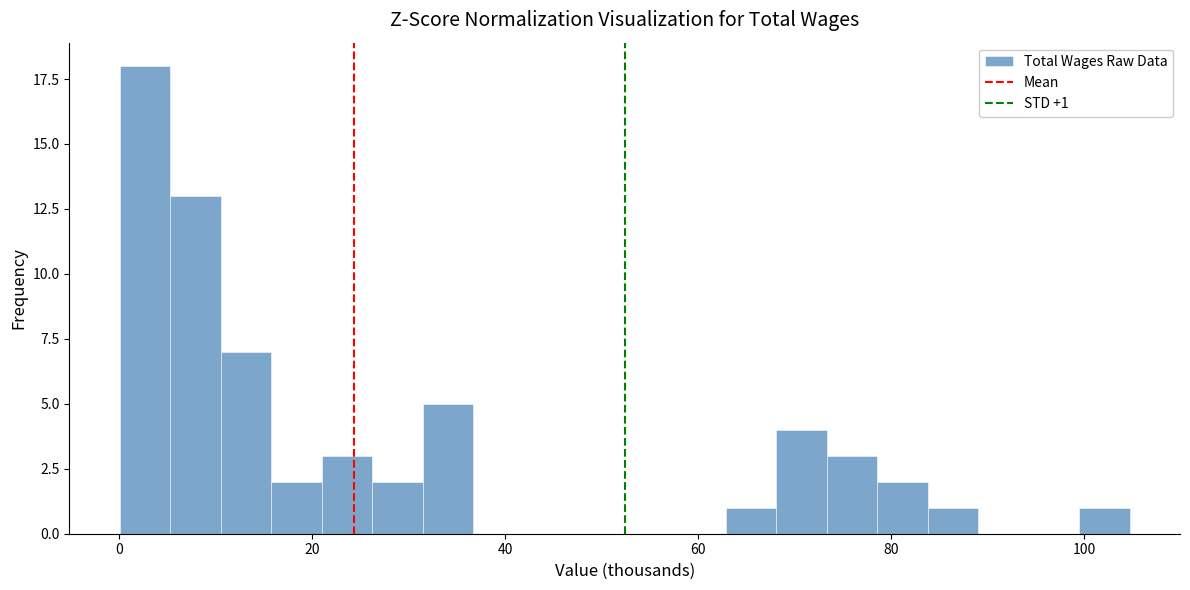

Read against the x-axis, roughly where is the centre of the tallest bar?

2